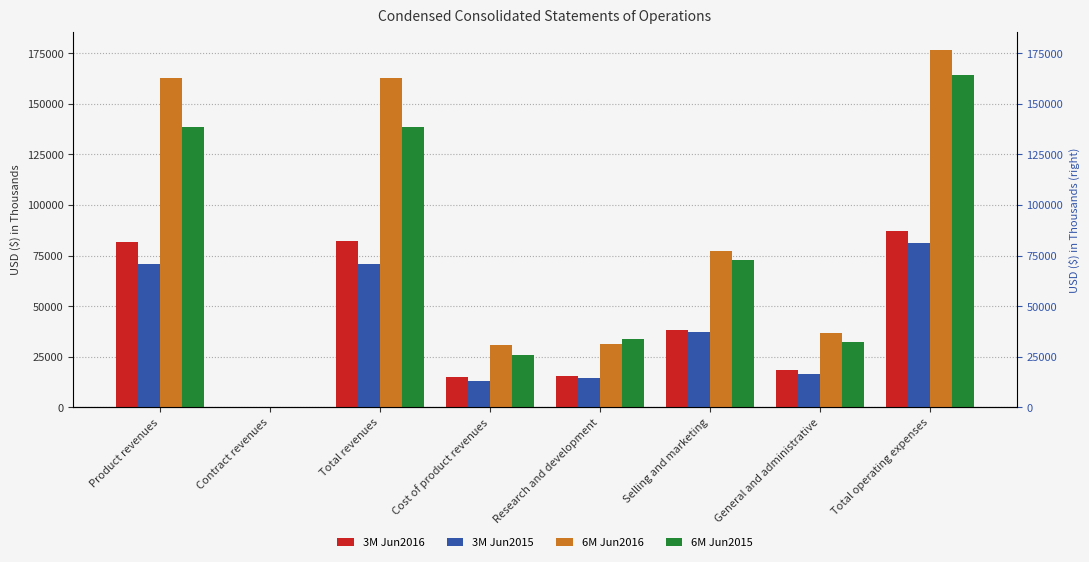

Where is 3M Jun2015 nearest to the value 40725?

Selling and marketing